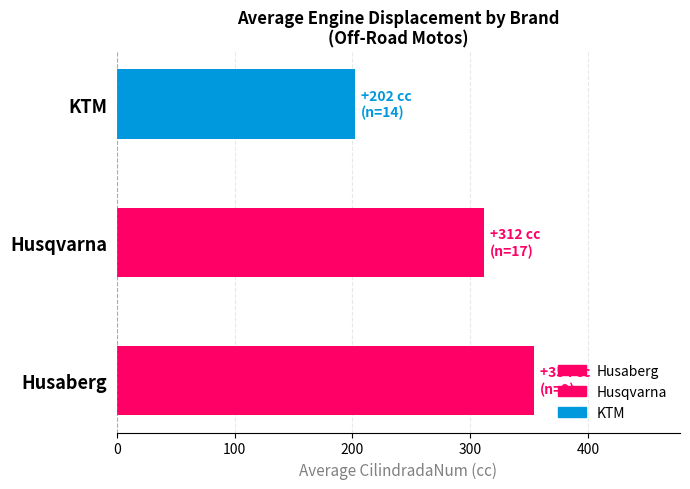

True or false: the data shows 348 at KTM.

False